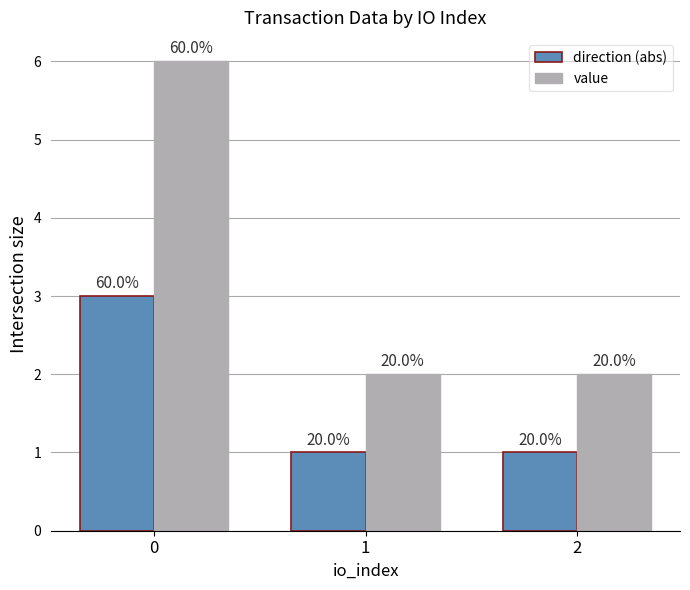

How many groups of bars are there?

3